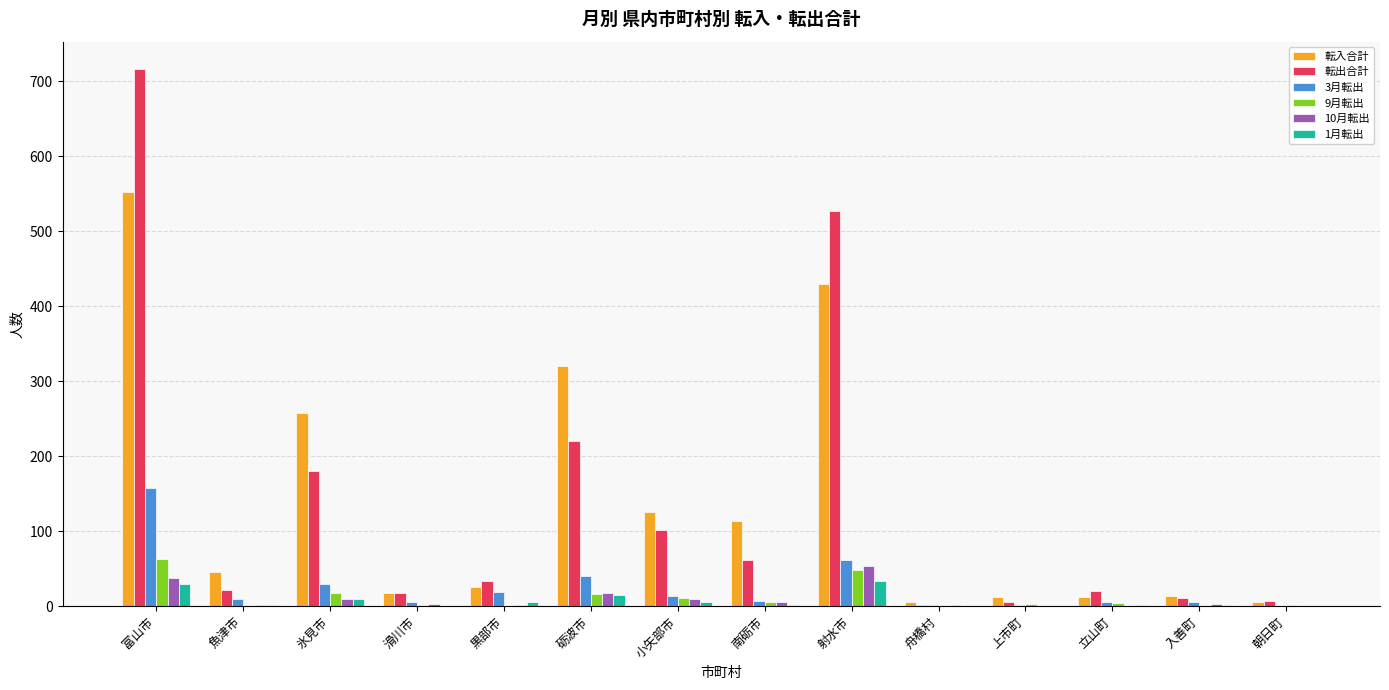

What is the greatest value displayed?

717